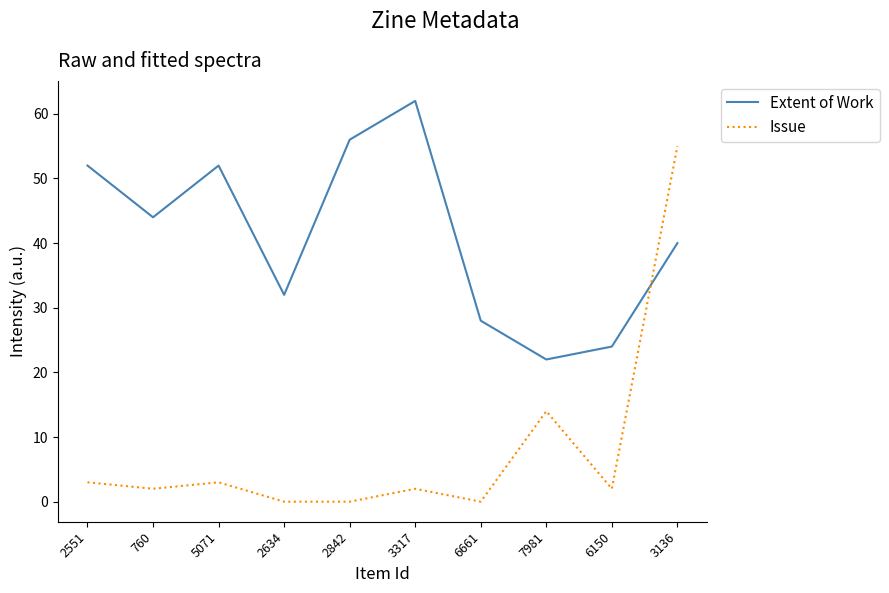

Which series has the widest spread of values?

Issue